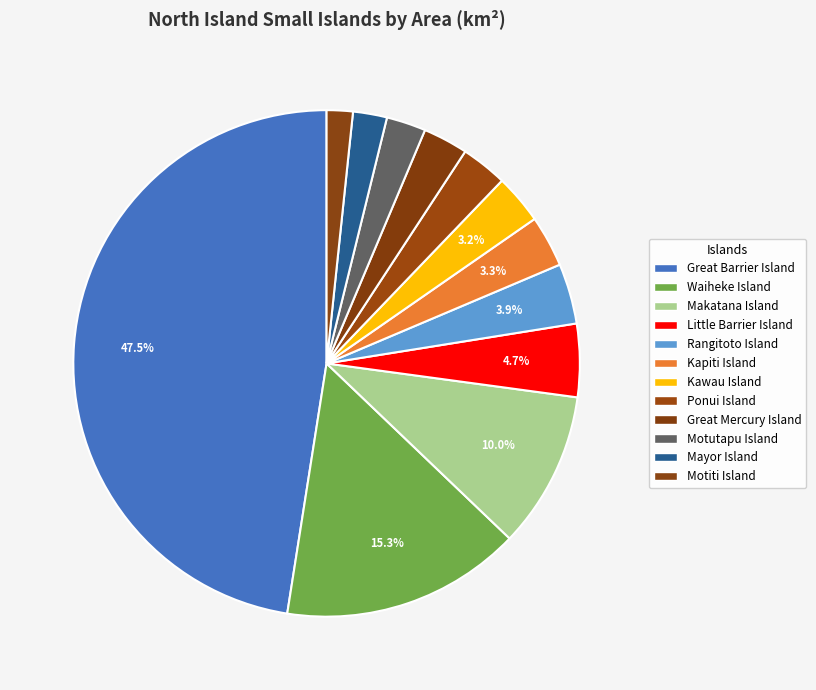

How many slices are in this pie chart?

12